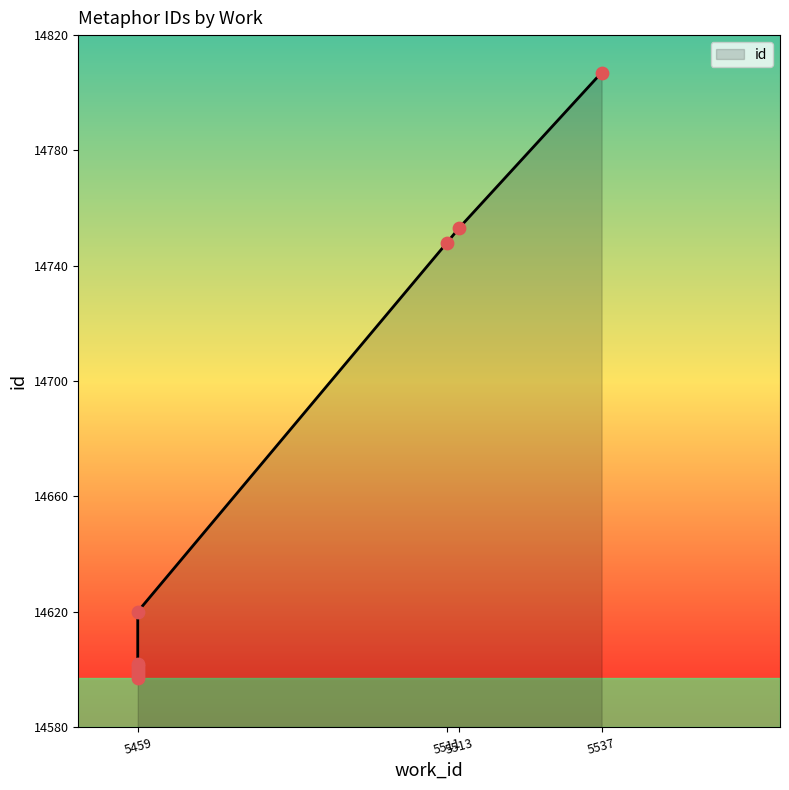

What is the change in value from 5459 to 5513?

+154